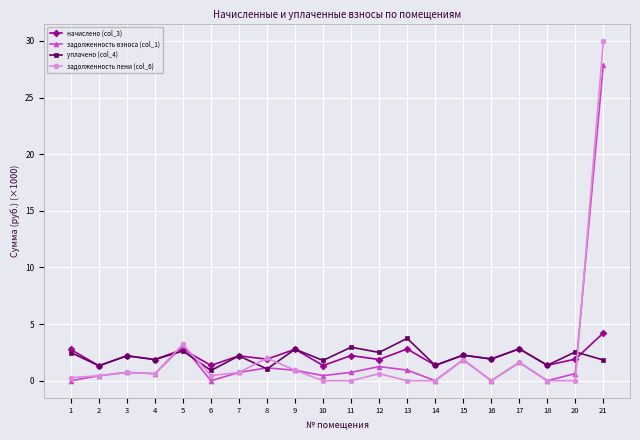

Which series has the widest spread of values?

задолженность пени (col_6)